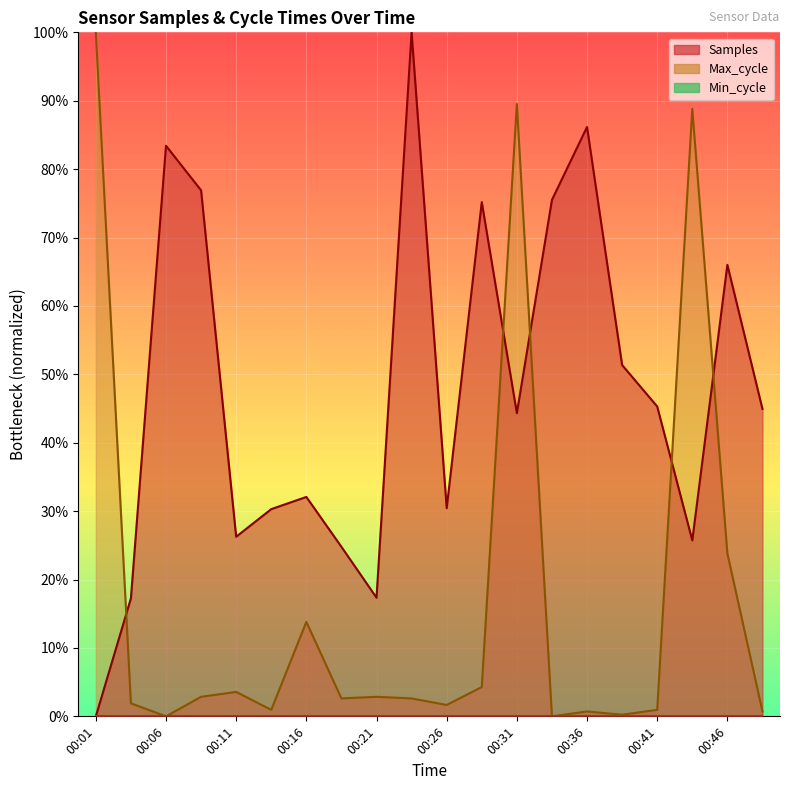

True or false: Samples has a value of 0.8 at 00:09.

True